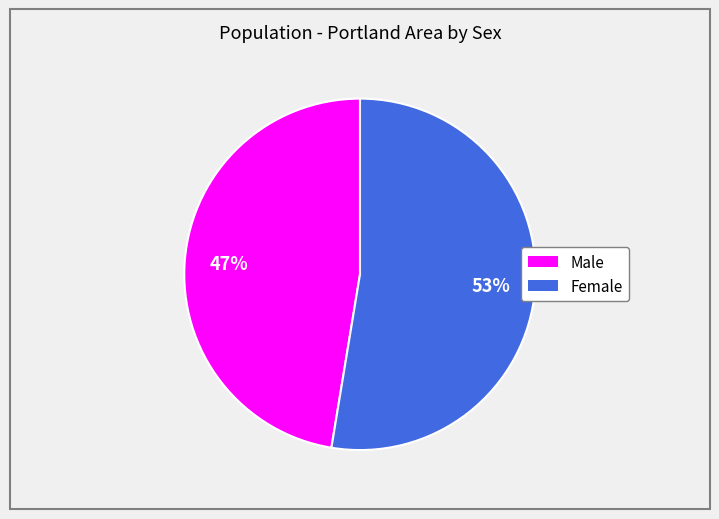

To the nearest percent, what percentage of the pie is Female?

53%